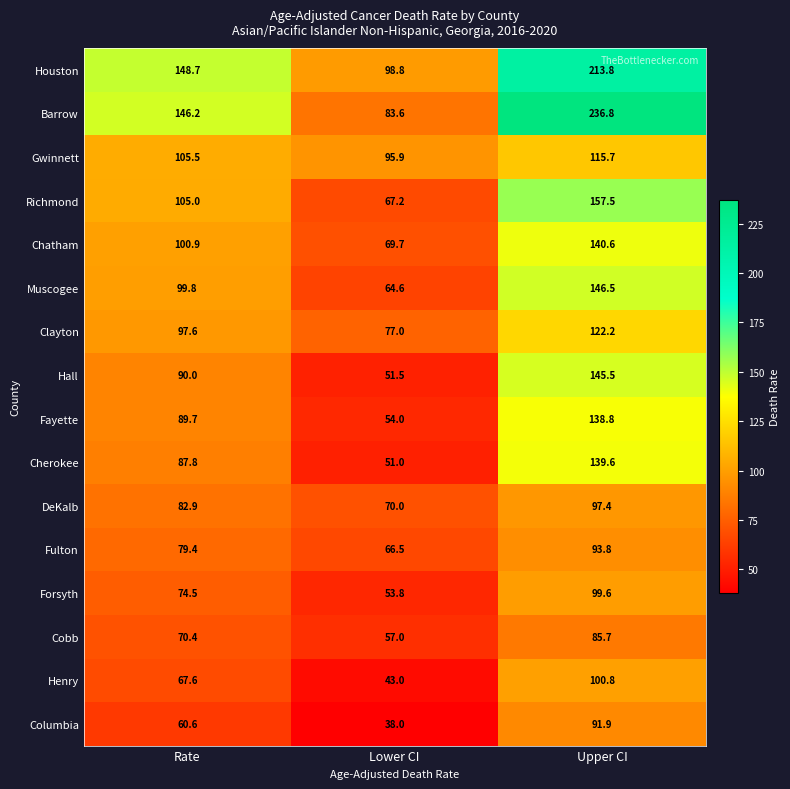

How many data points in Fulton are less than 79?

1